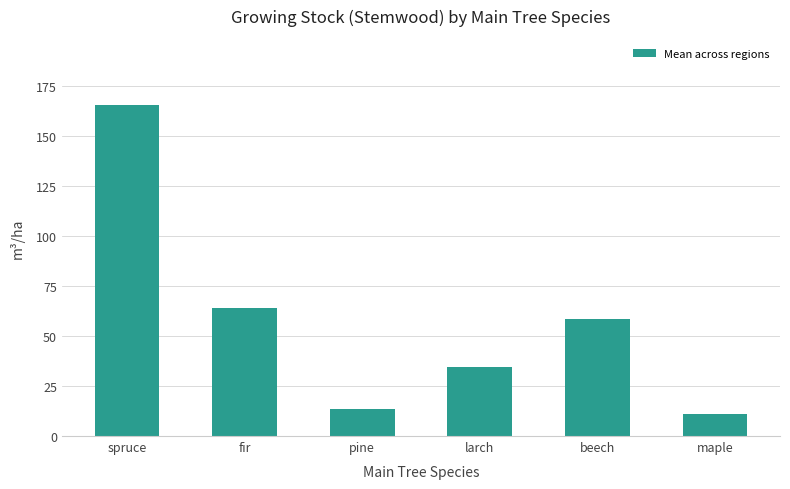

The chart shows a value of 47.1 at larch. True or false?

False